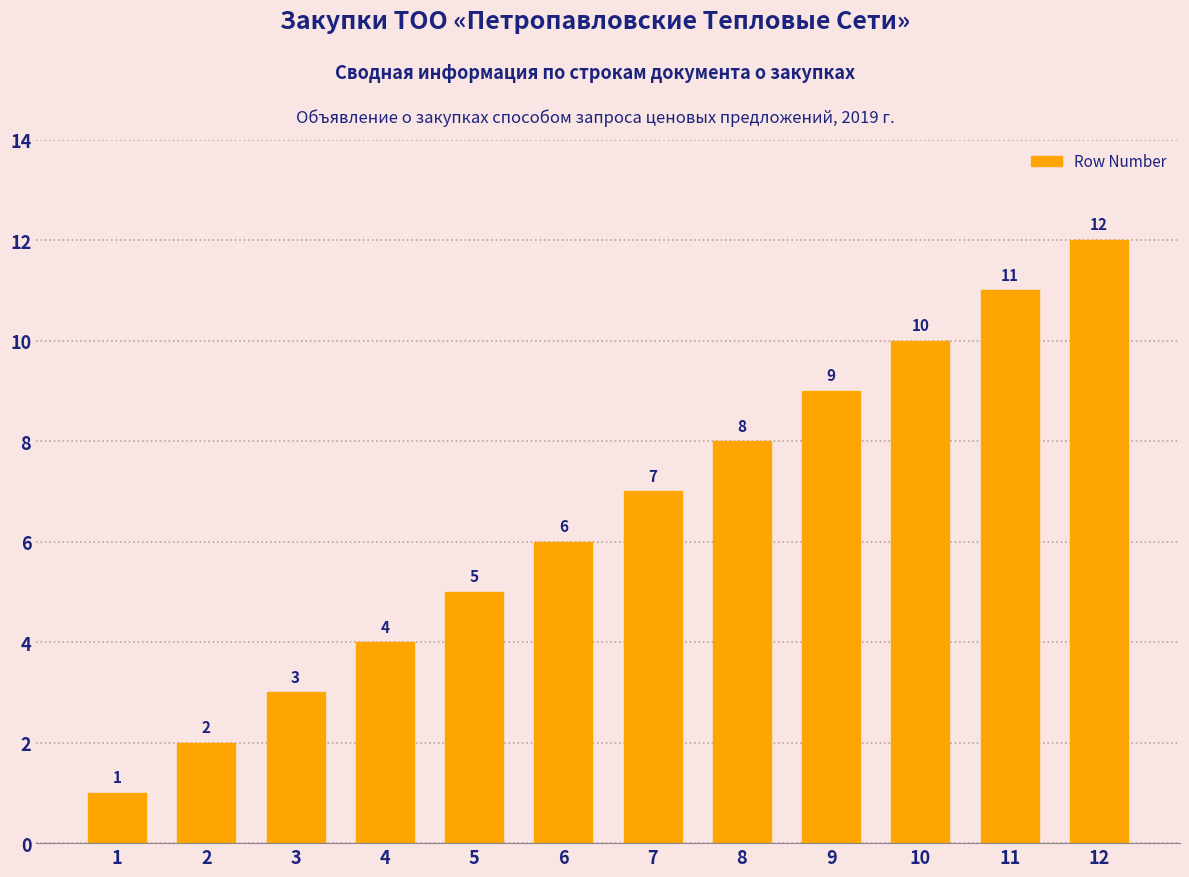

Which has a higher value, 1 or 8?

8